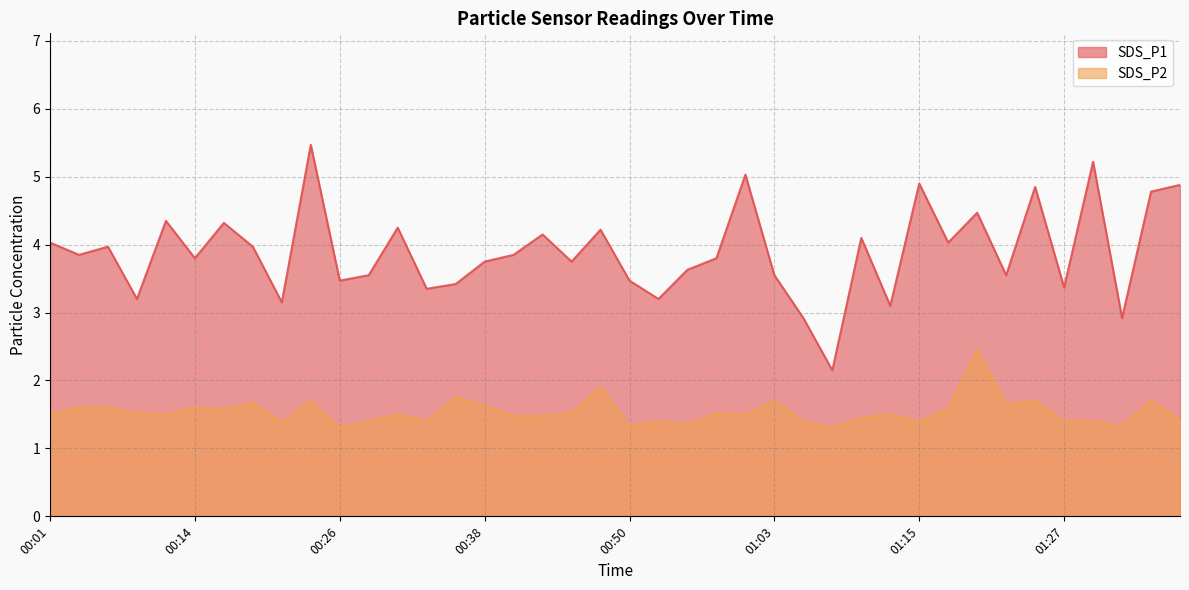

What is the difference between the highest and lowest values at 00:38?

2.1